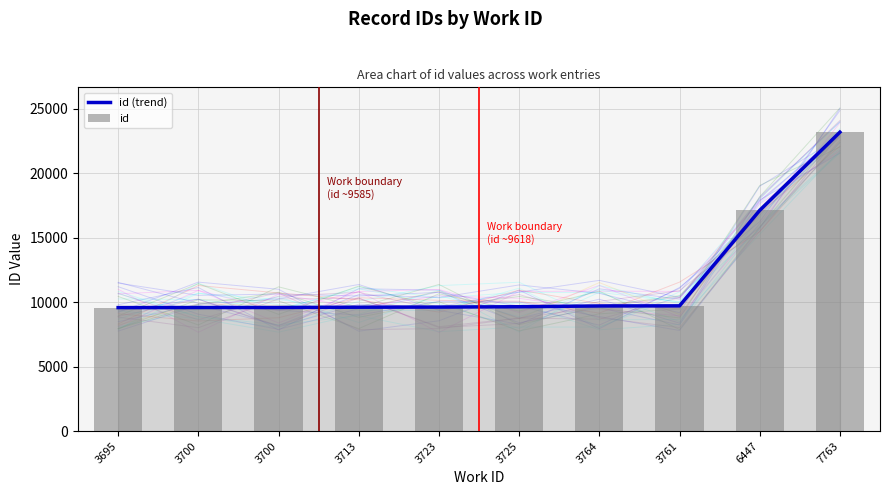

What is the sum of all id values?

117332